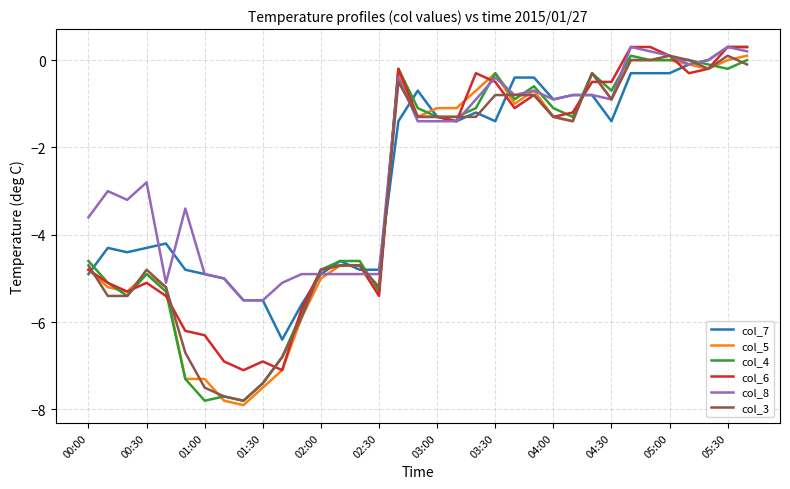

What is the lowest value of the col_4 series?

-7.8